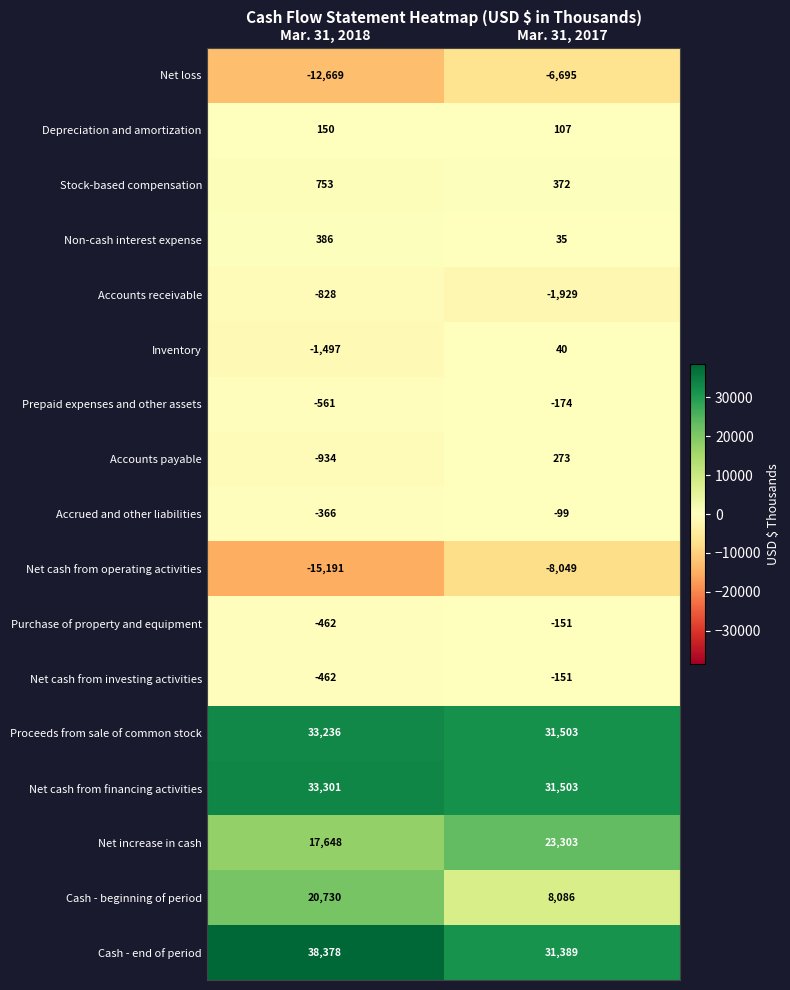

What is the difference between the Prepaid expenses and other assets values at Mar. 31, 2017 and Mar. 31, 2018?

387